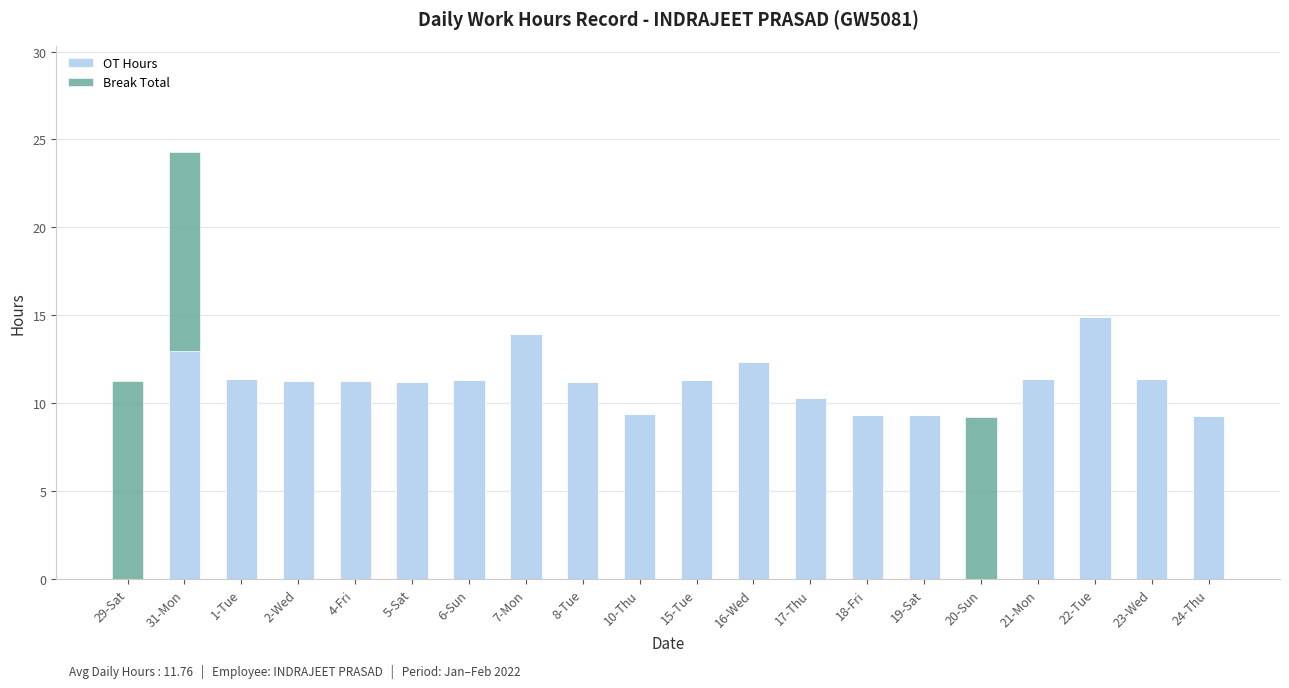

What value does the OT Hours series have at 22-Tue?

14.9